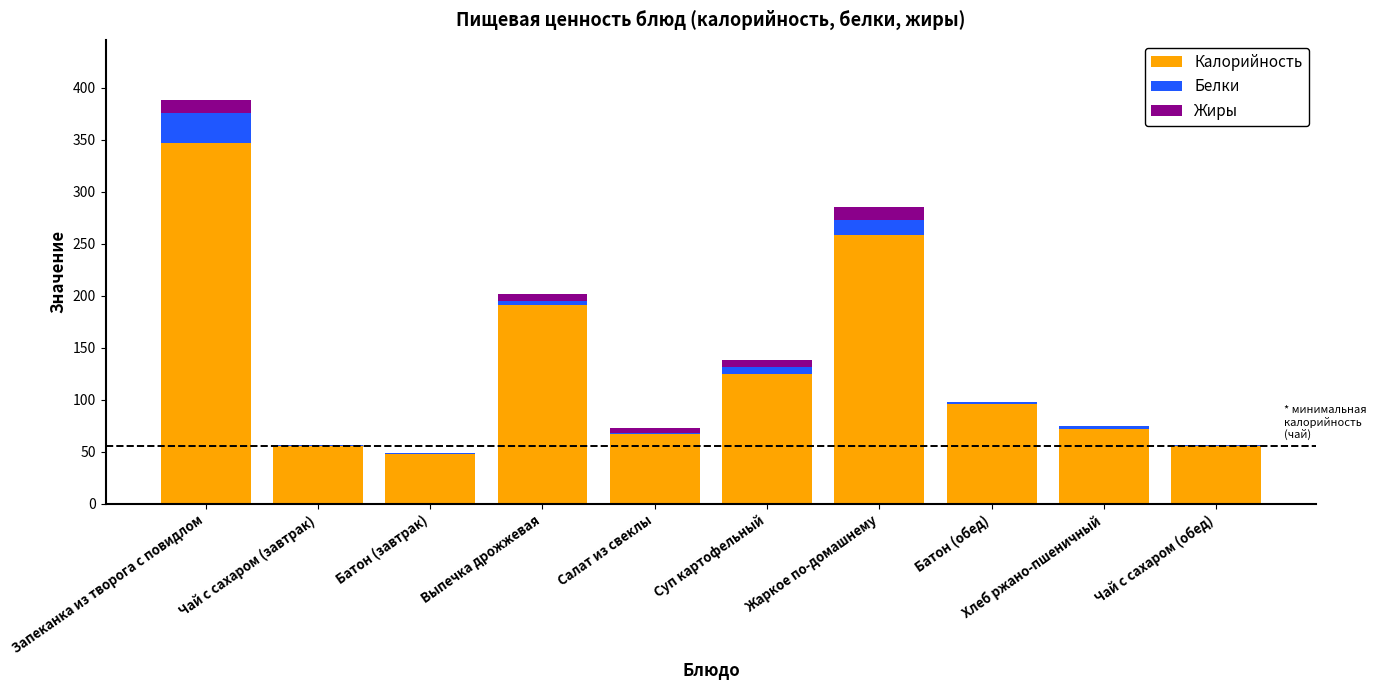

What is the sum of all Калорийность values?

1317.0